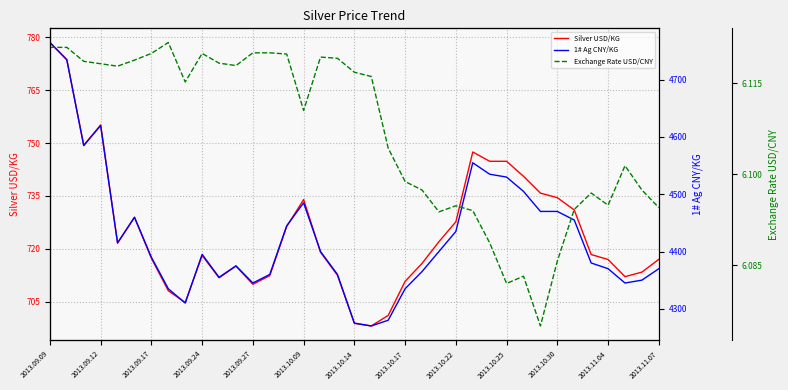

Count the number of data series in this chart.

3